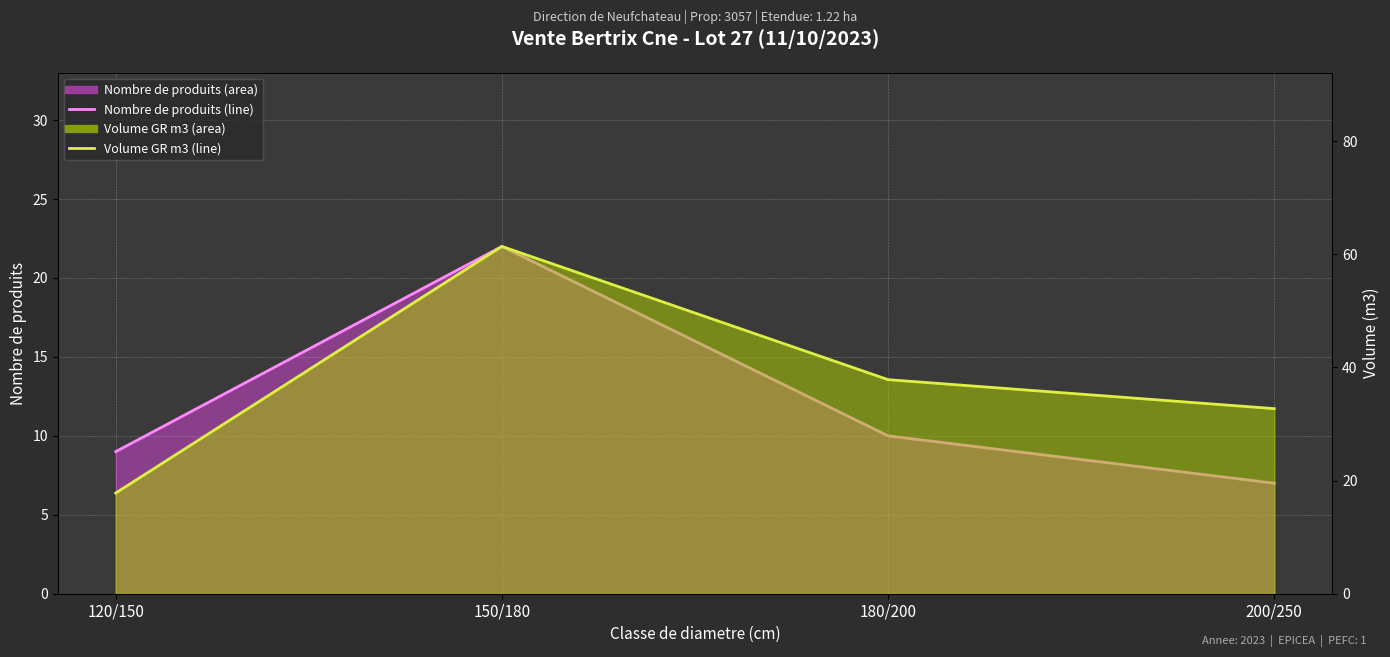

What is the maximum value for produit_nbre?

22.0